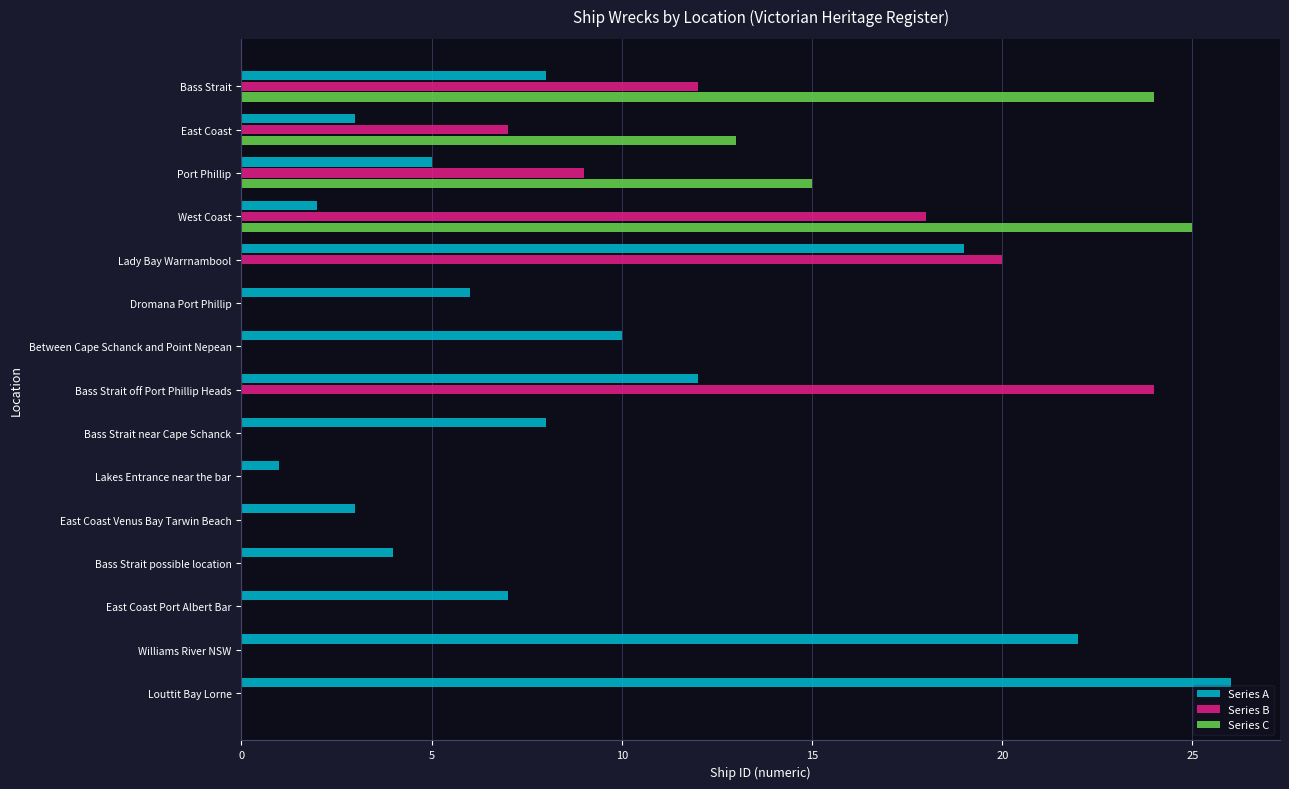

What is the average value of the Series B series?

6